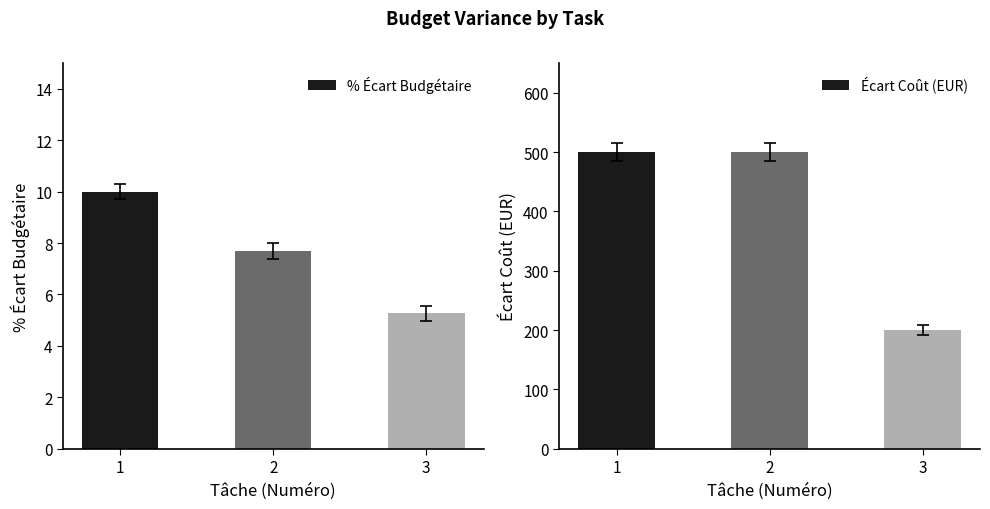

What is the minimum value shown in the chart?

5.3